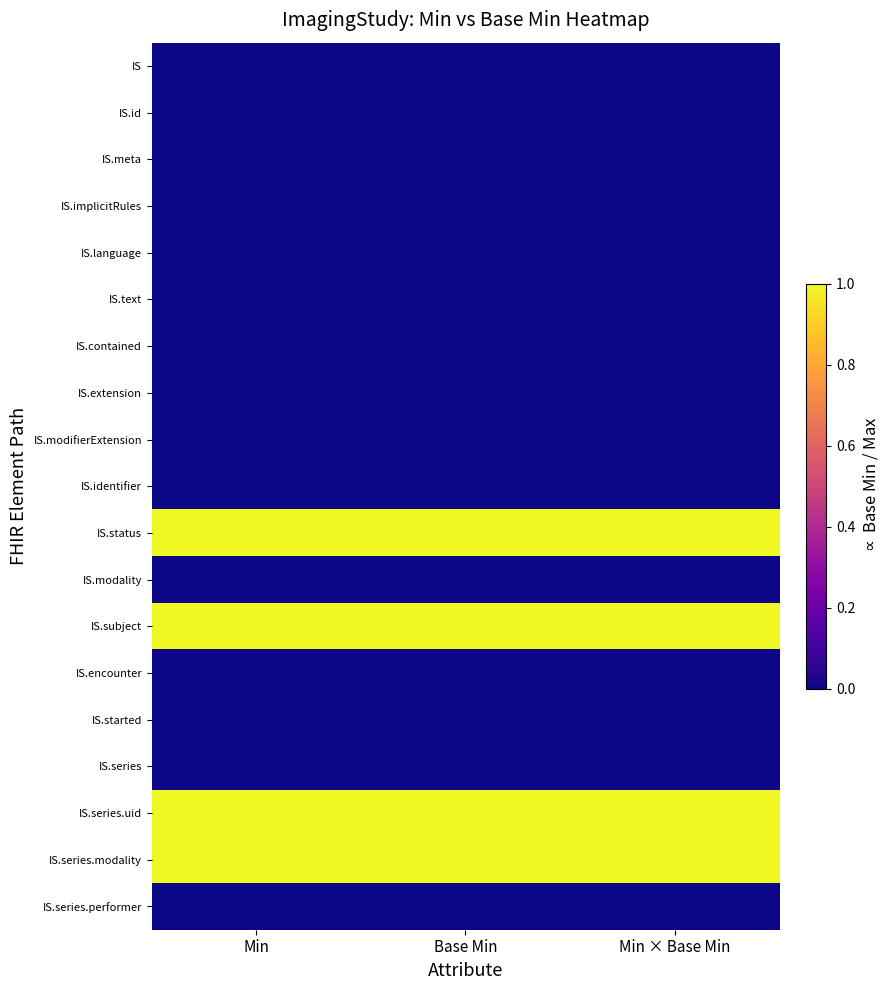

What is the total value across all series at Base Min?

4